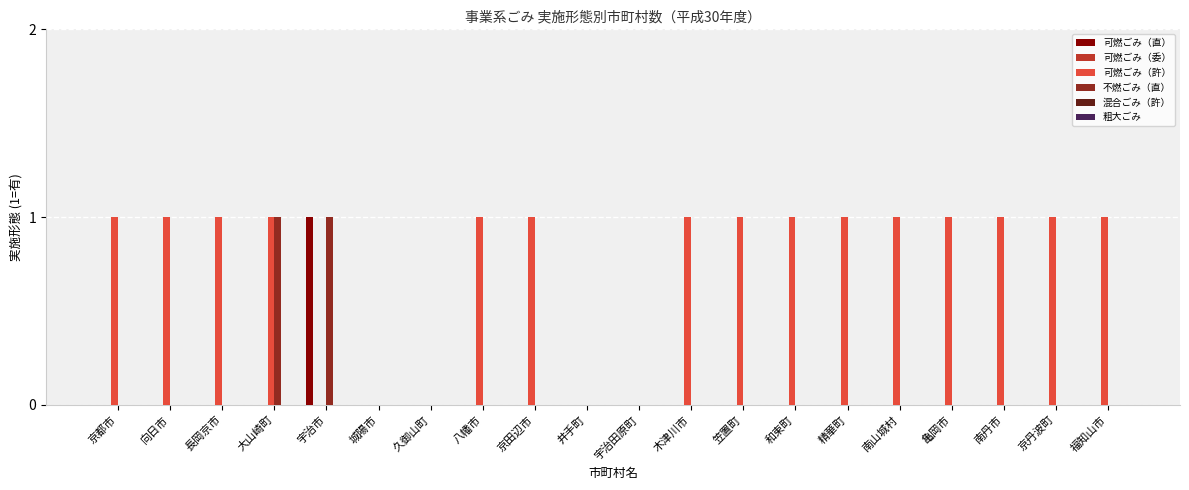

Does the chart contain stacked bars?

No